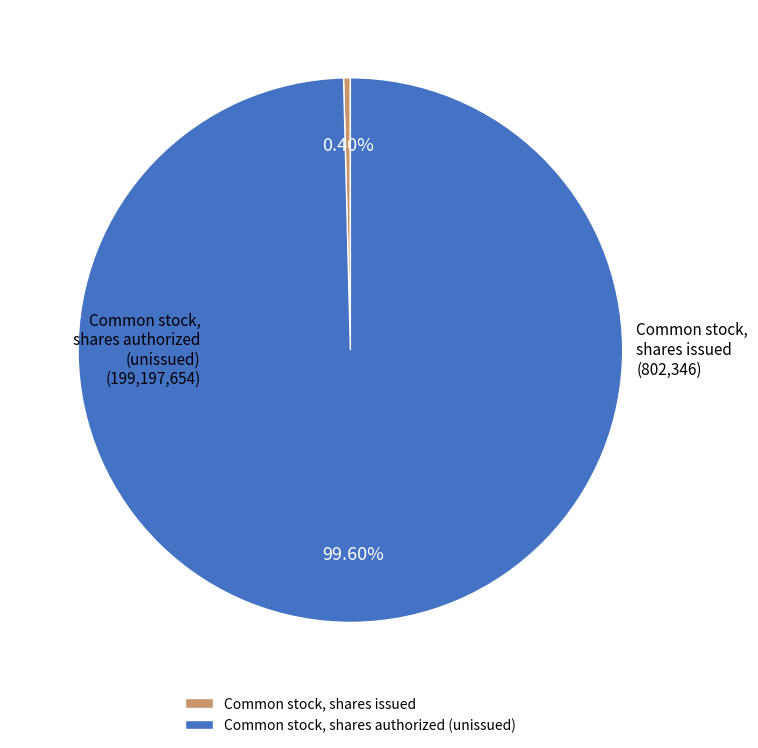

Which slice is the largest?

Common stock, shares authorized (unissued)